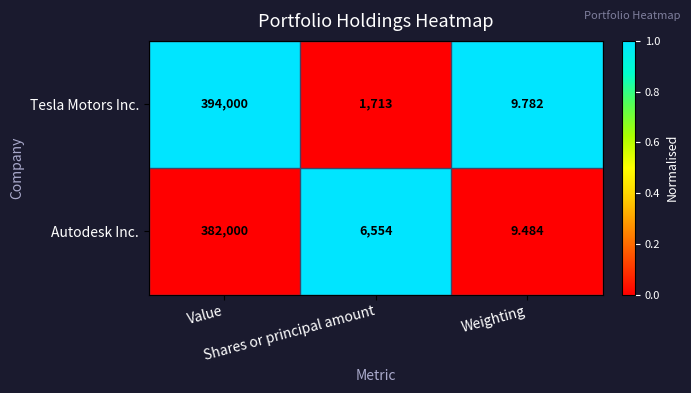

Rank the series at Value from highest to lowest value.

Tesla Motors Inc., Autodesk Inc.